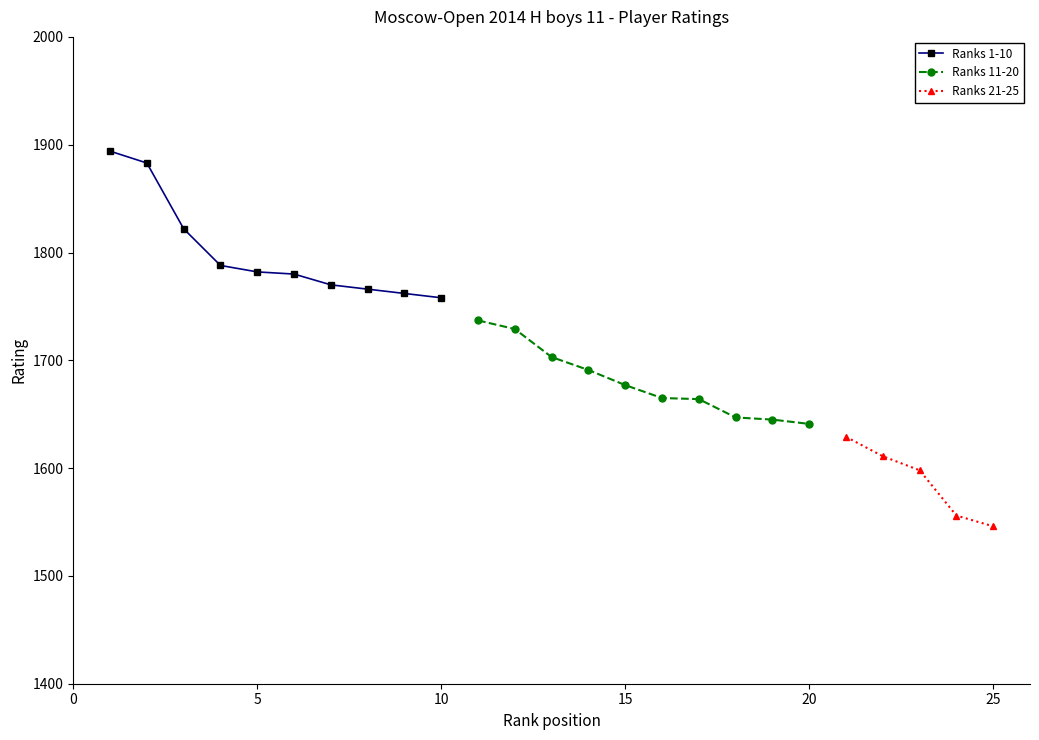

What is the minimum value for Ranks 1-10?

1758